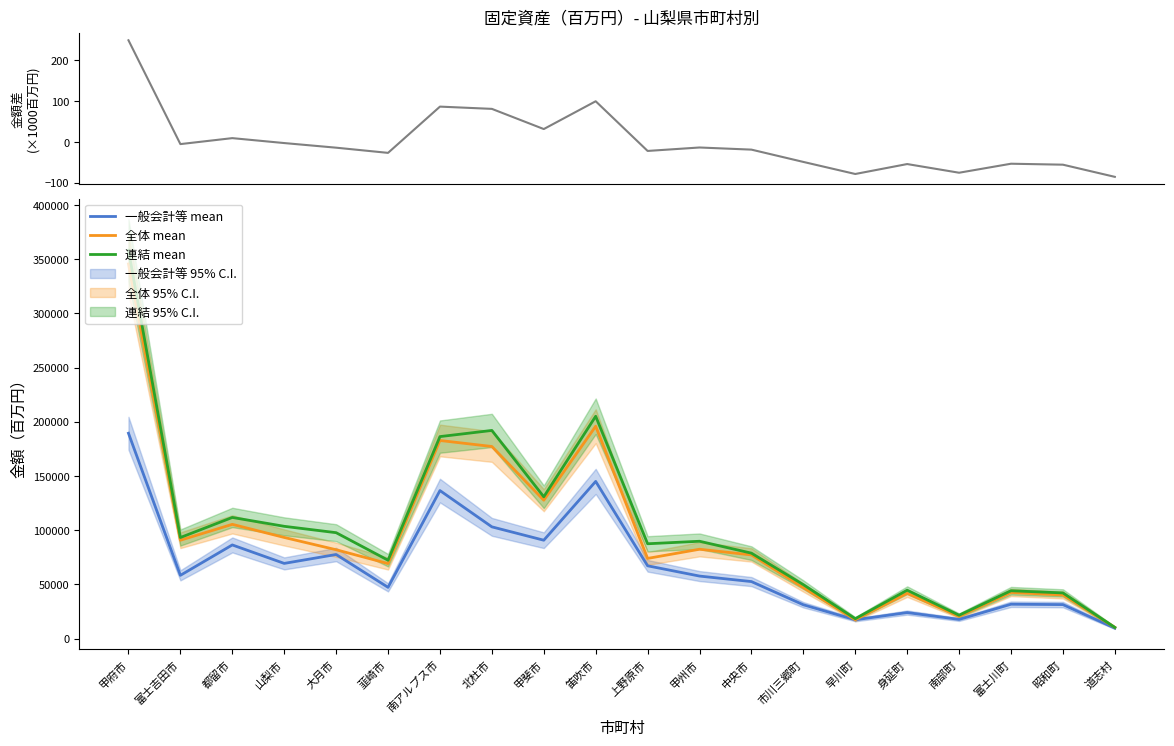

Is this an area chart (filled region under the line)?

No